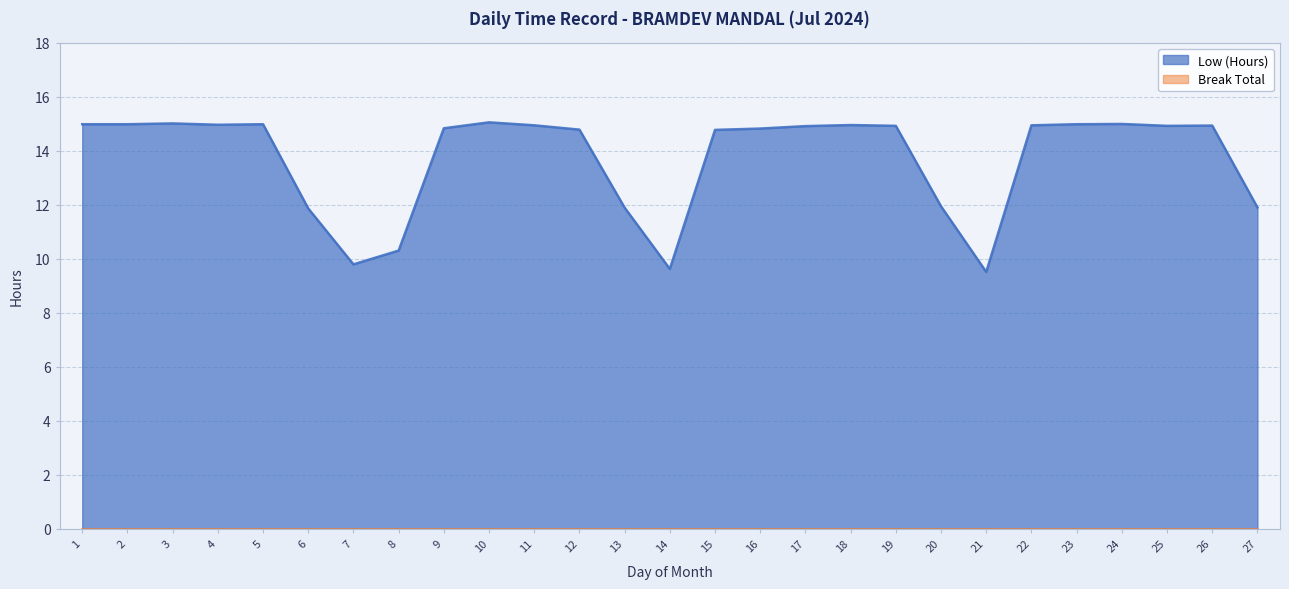

What is the change in value from 12 to 18?

+0.2